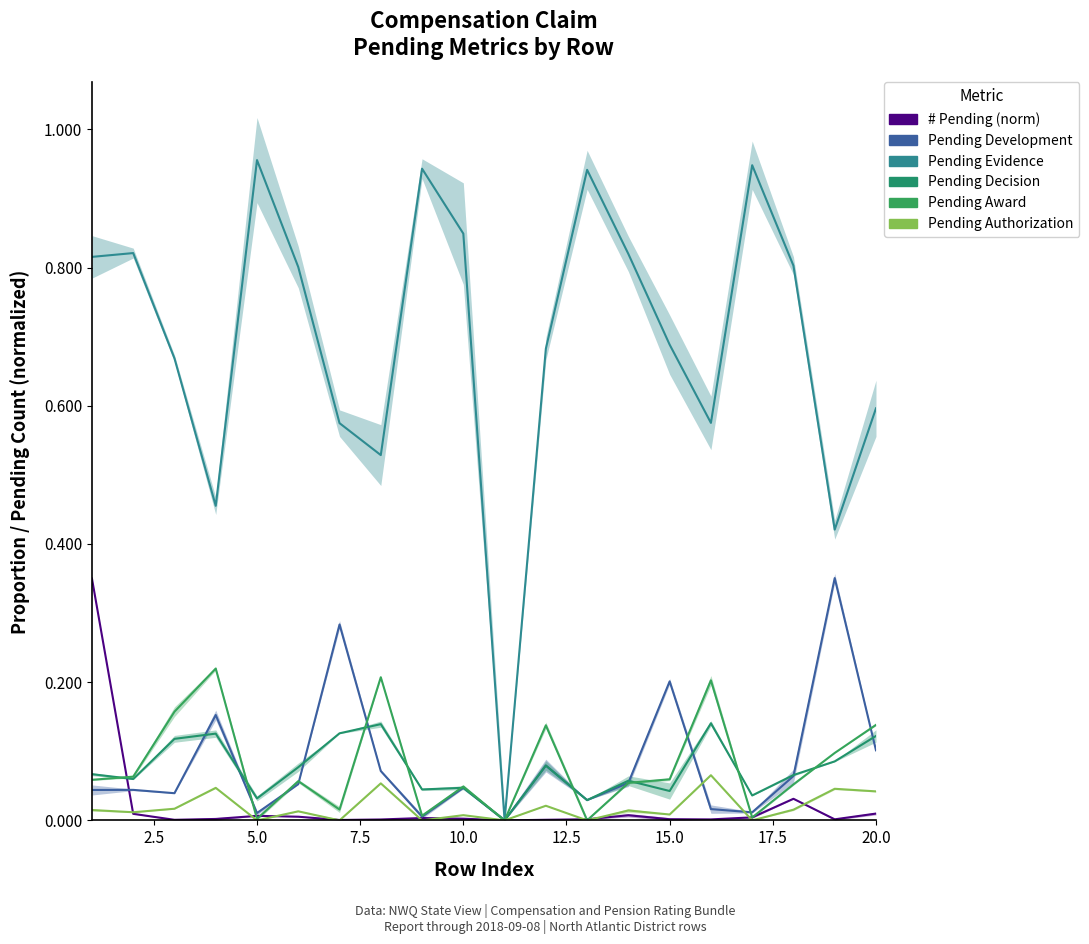

How many data points does each series have?

20